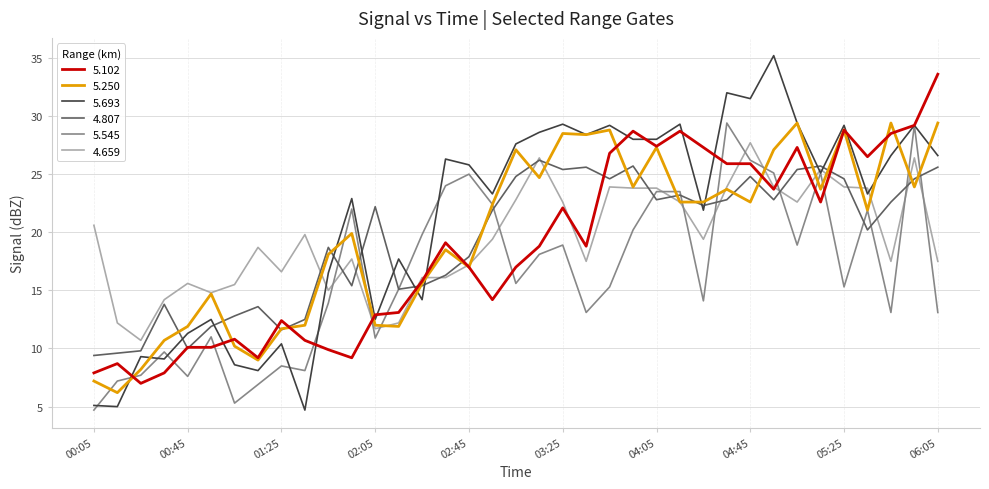

Is this an area chart (filled region under the line)?

No